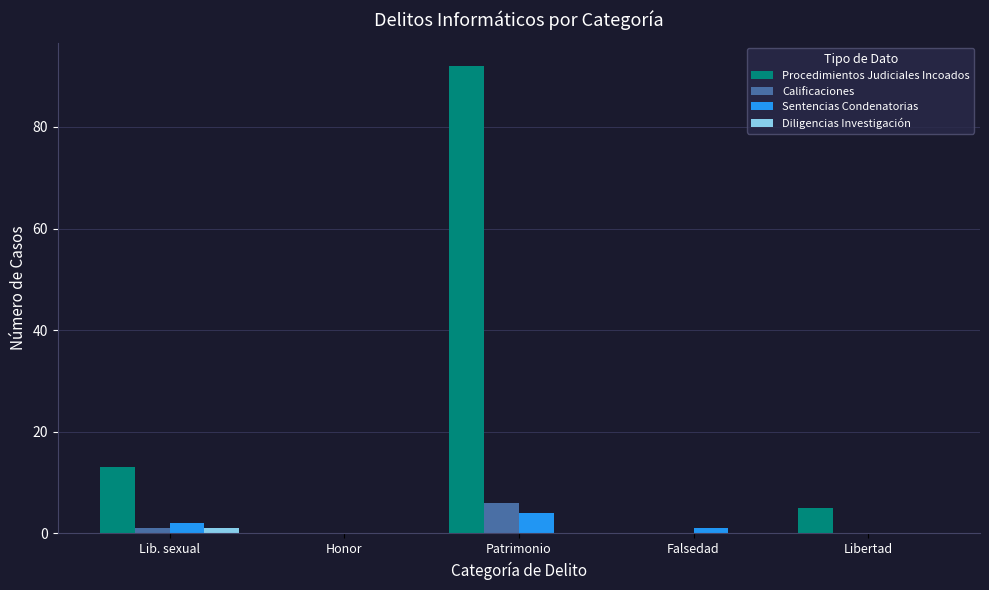

What are all the series names shown in the legend?

Procedimientos Judiciales Incoados, Calificaciones, Sentencias Condenatorias, Diligencias Investigación